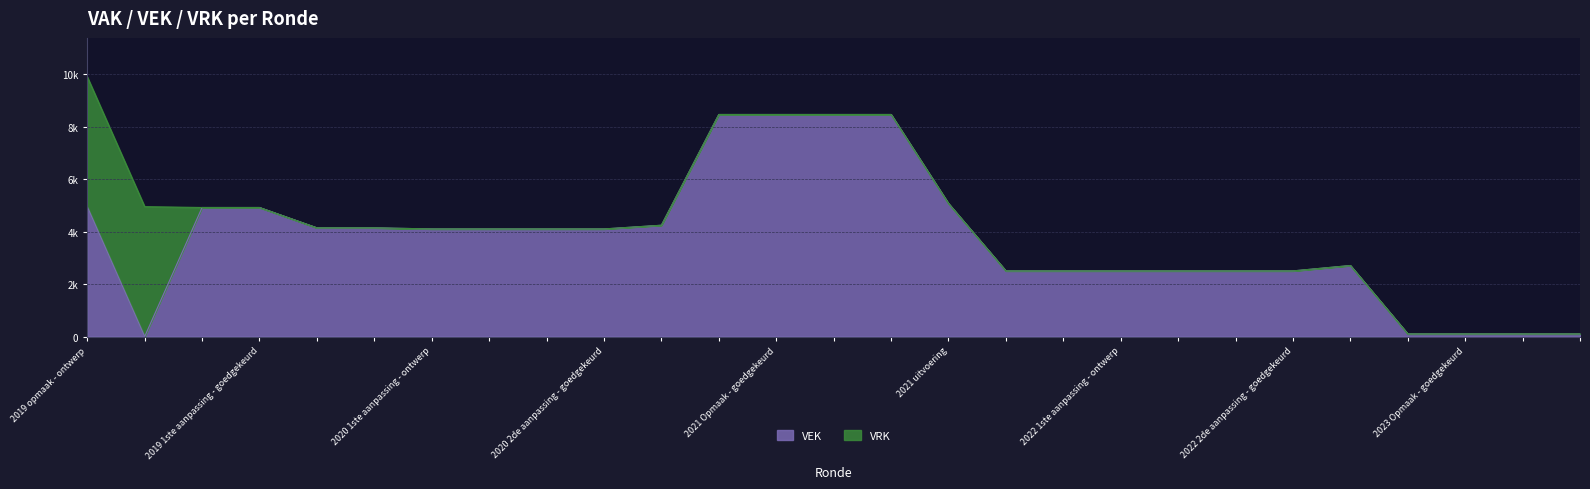

What is the greatest value displayed?

8460